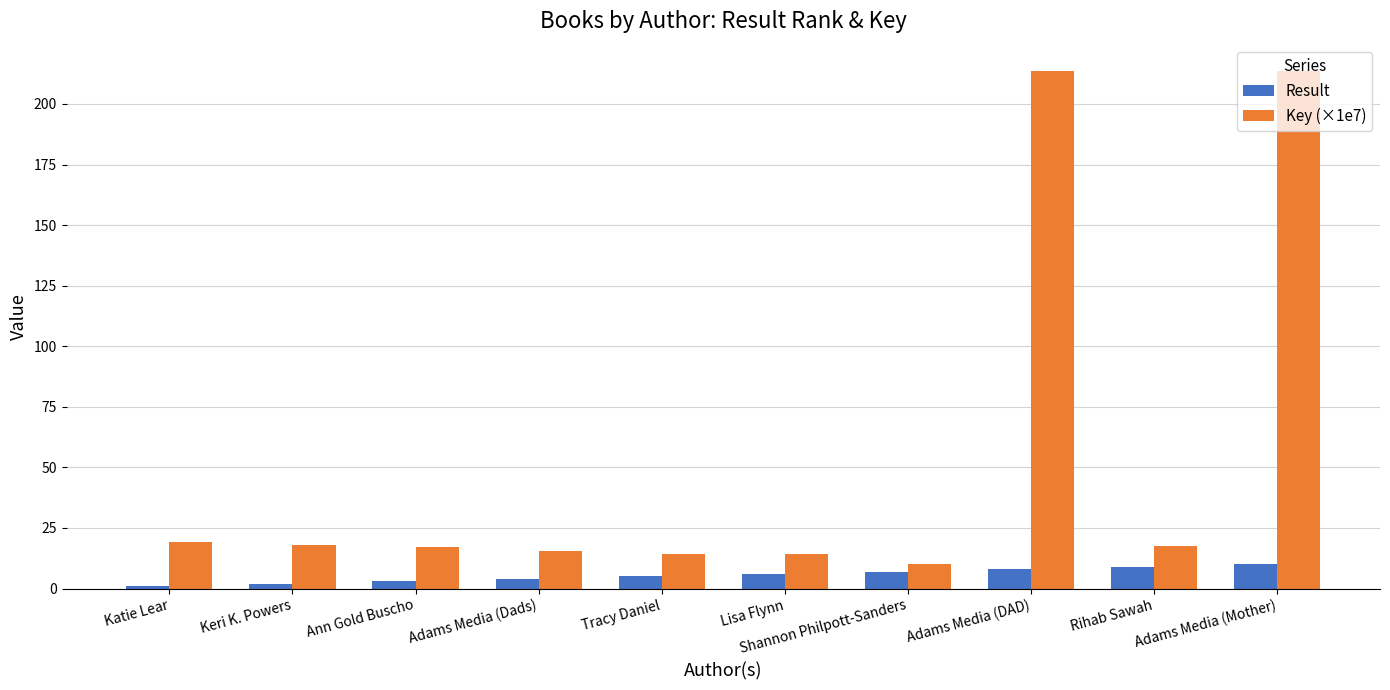

The Result series shows 6.0 at Lisa Flynn. True or false?

True